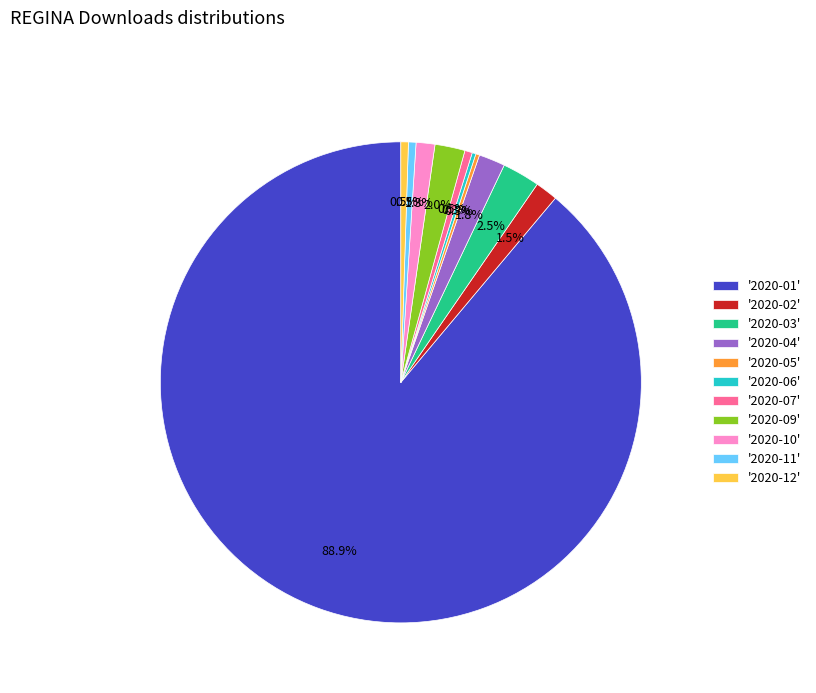

To the nearest percent, what is the average slice percentage?

9%